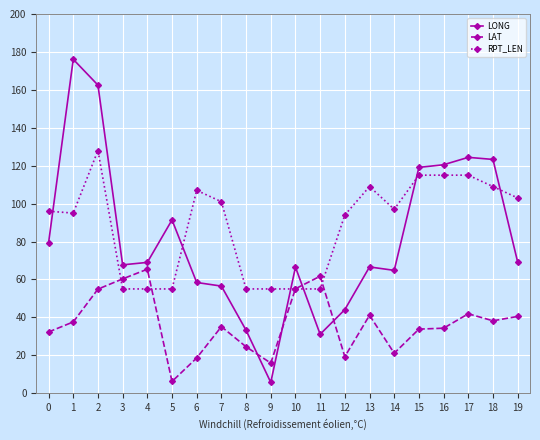

What is the sum of the LONG values at 13 and 14?

131.4